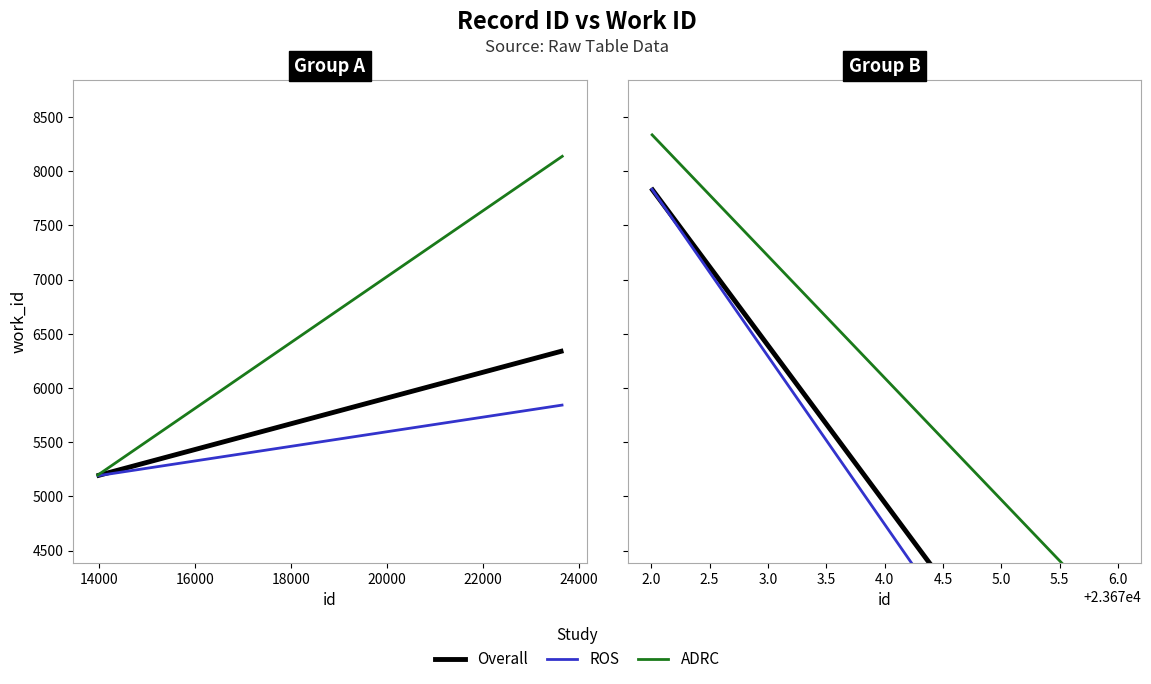

What is the difference between the maximum and minimum values in the ROS series?

6200